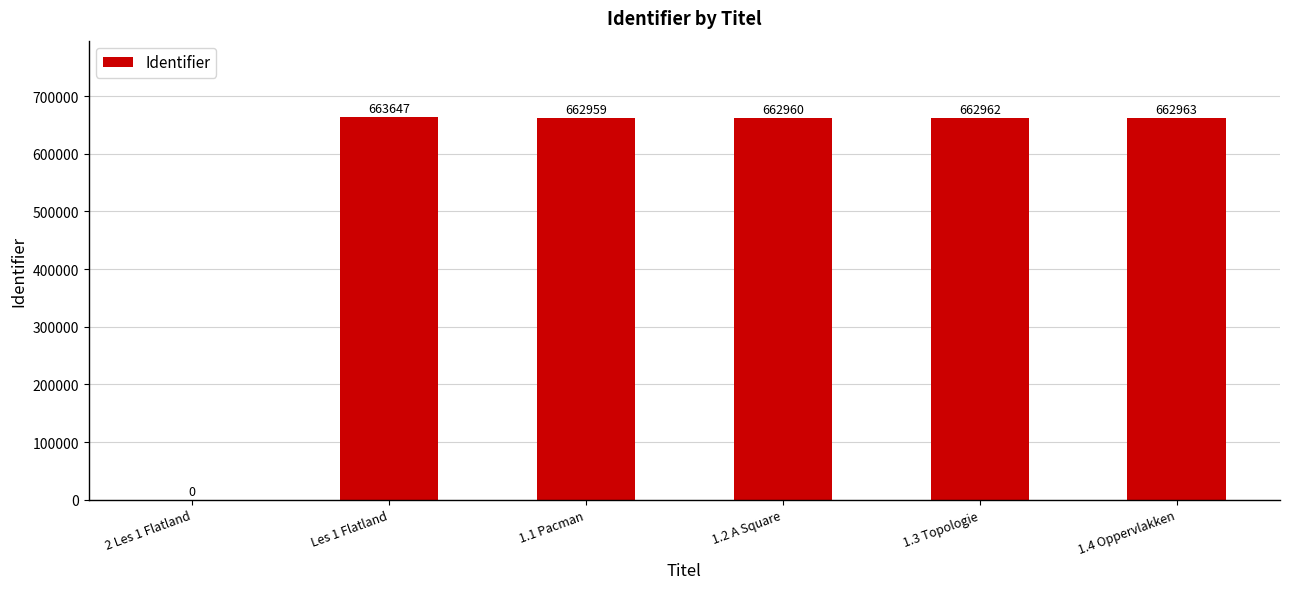

At which label does the data first exceed 662962?

Les 1 Flatland